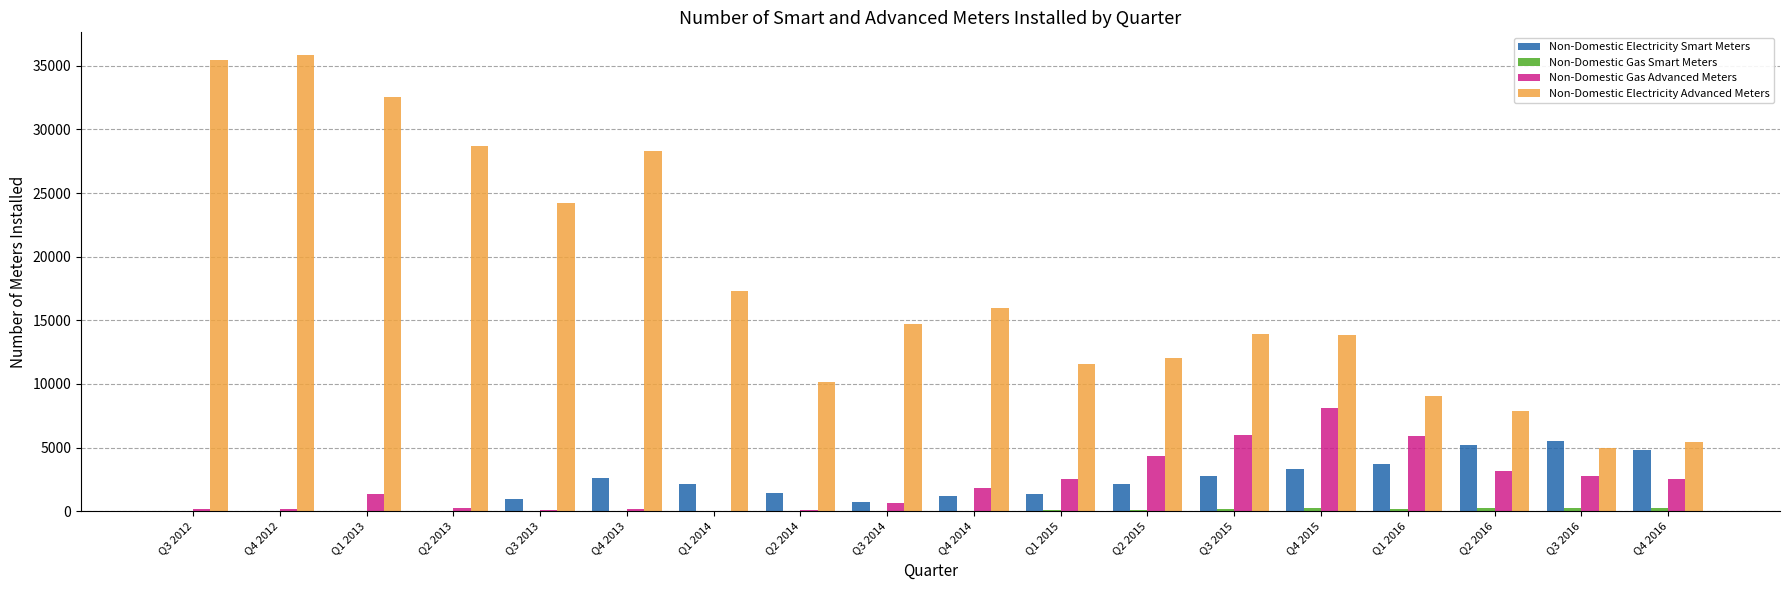

True or false: Non-Domestic Electricity Advanced Meters has a value of 5062 at Q3 2014.

False